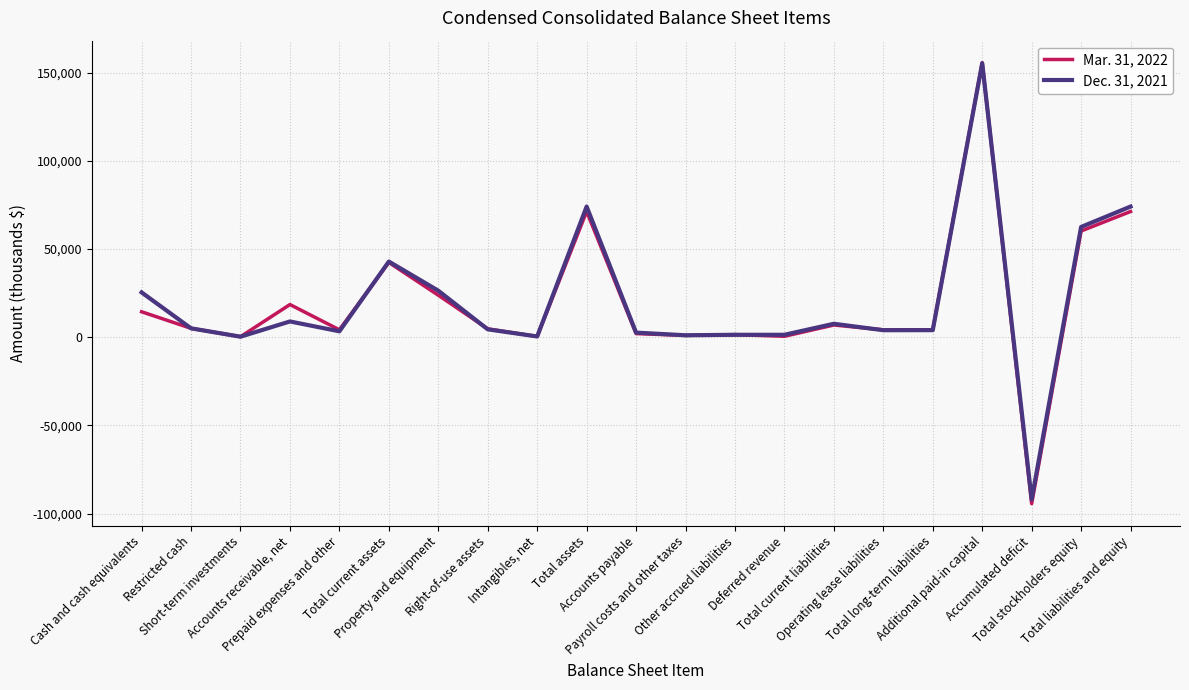

List the series in order of their peak value, lowest first.

Dec. 31, 2021, Mar. 31, 2022